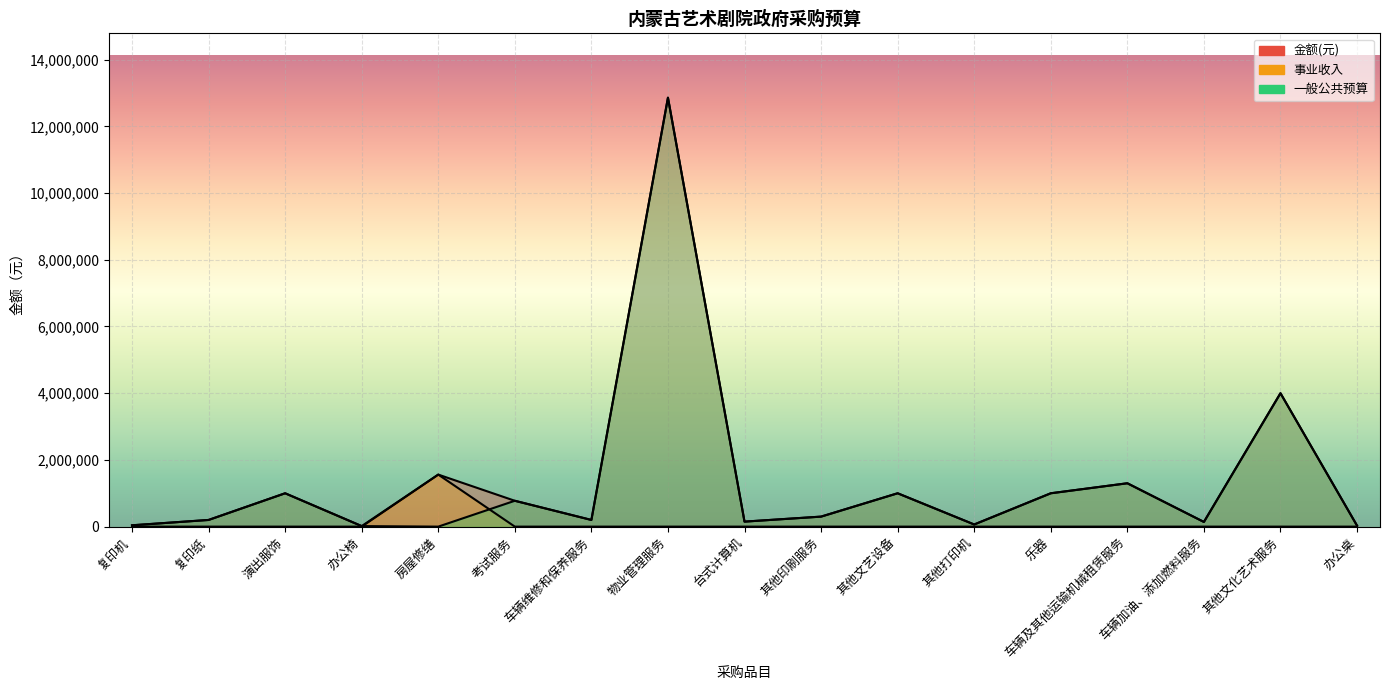

What position from the left is 其他印刷服务?

10